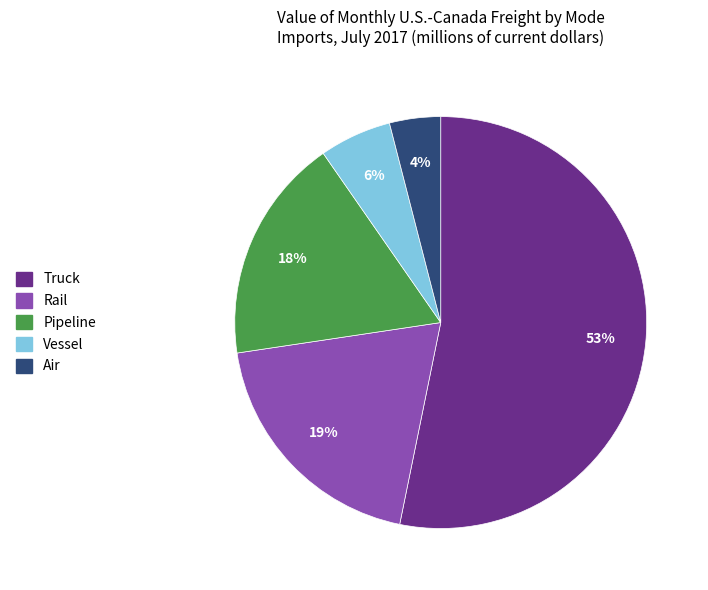

Approximately how many times larger is the value at Vessel compared to Rail?

0.3